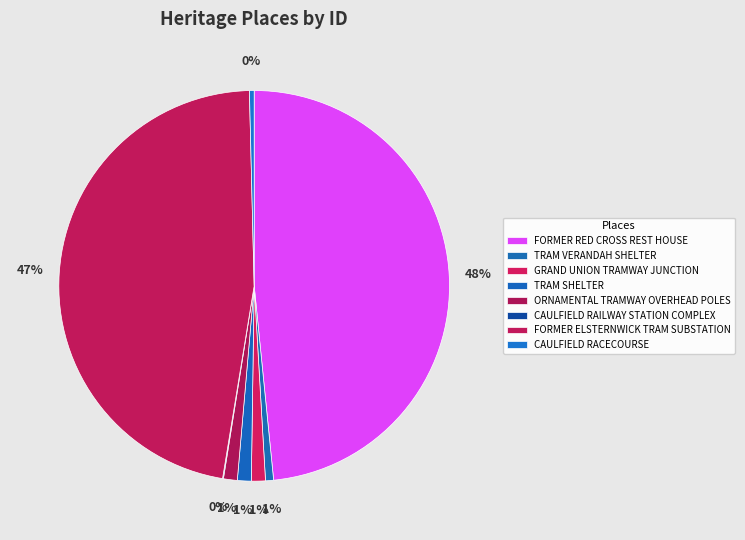

Which slice is the smallest?

CAULFIELD RAILWAY STATION COMPLEX